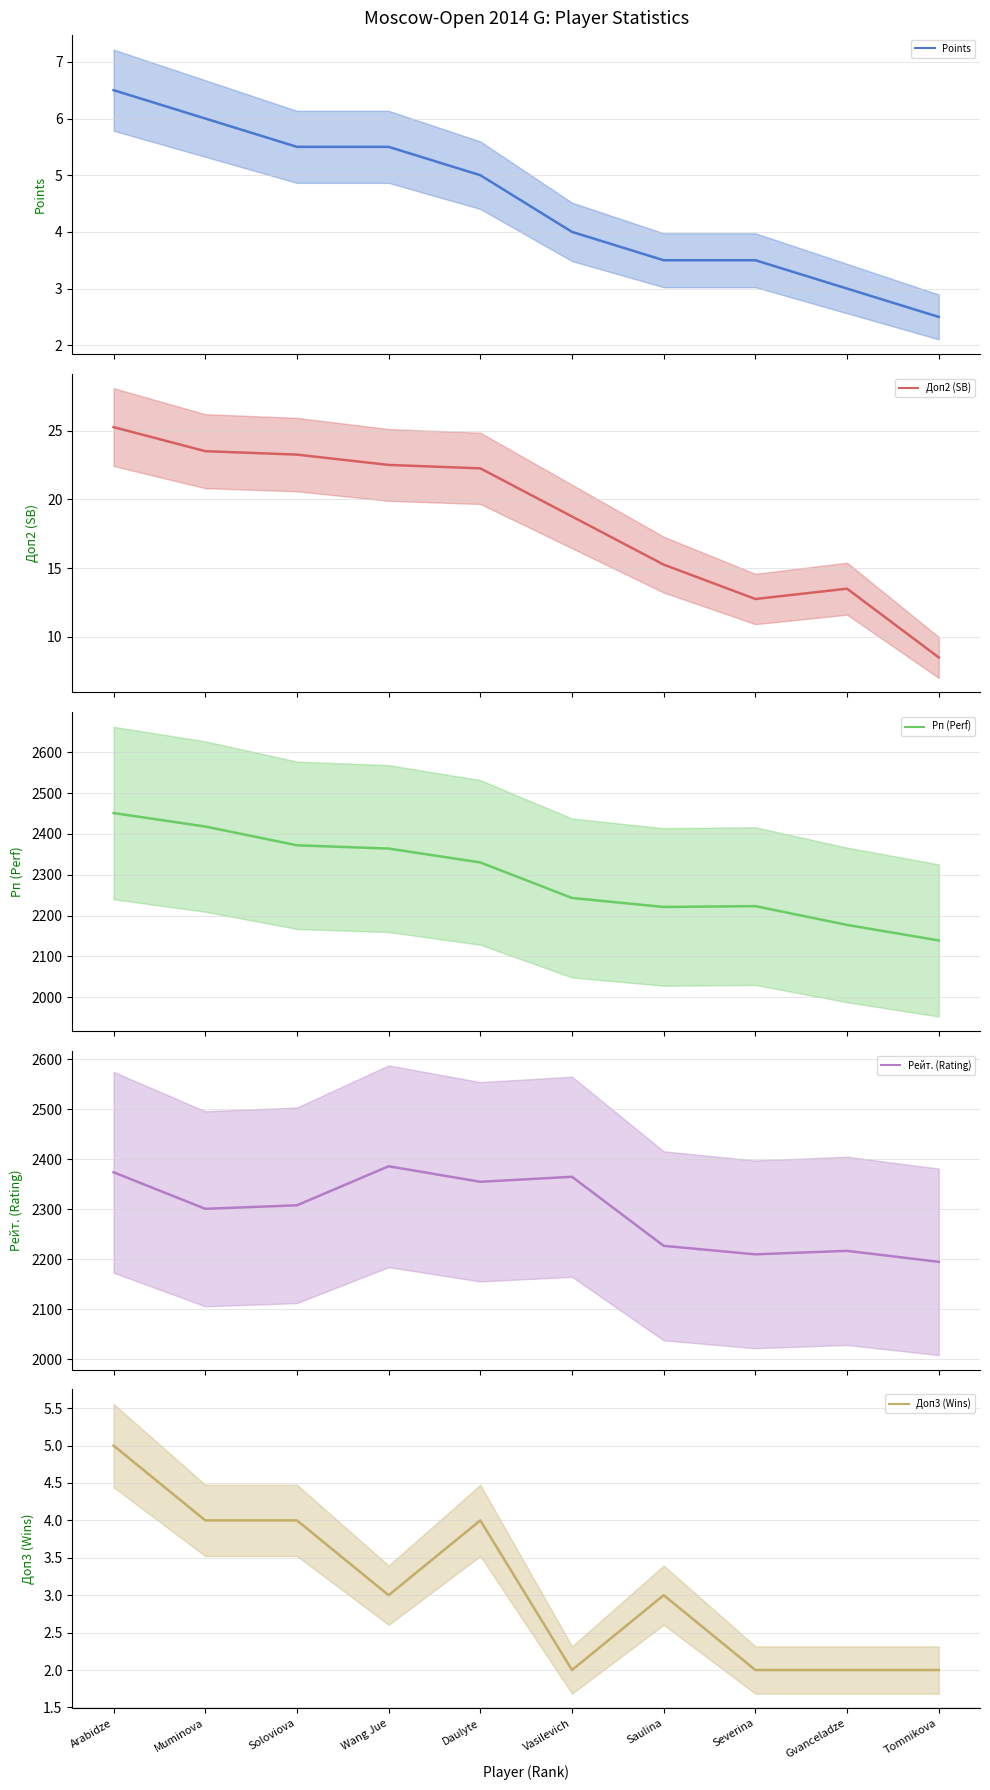

What is the total value across all series at Vasilevich?

4632.8